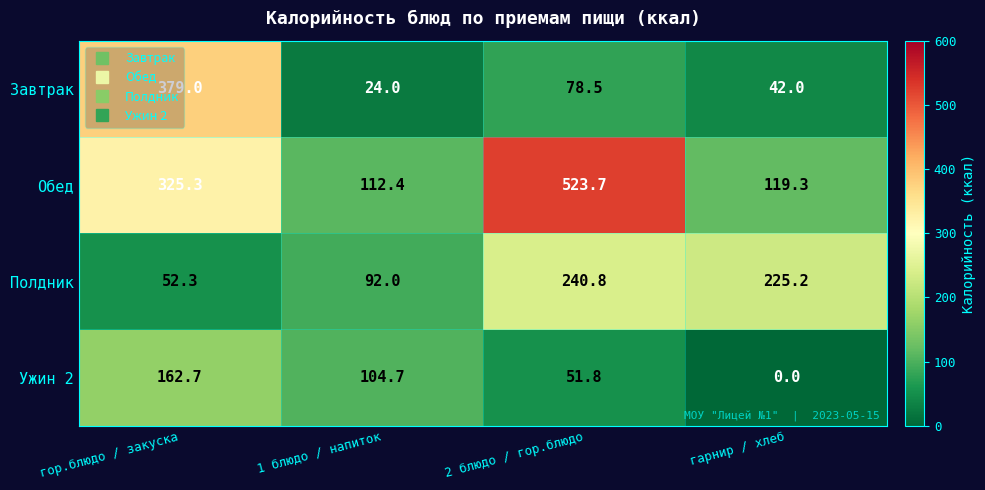

Between 2 блюдо / гор.блюдо and гарнир / хлеб, which series saw the biggest shift?

Обед